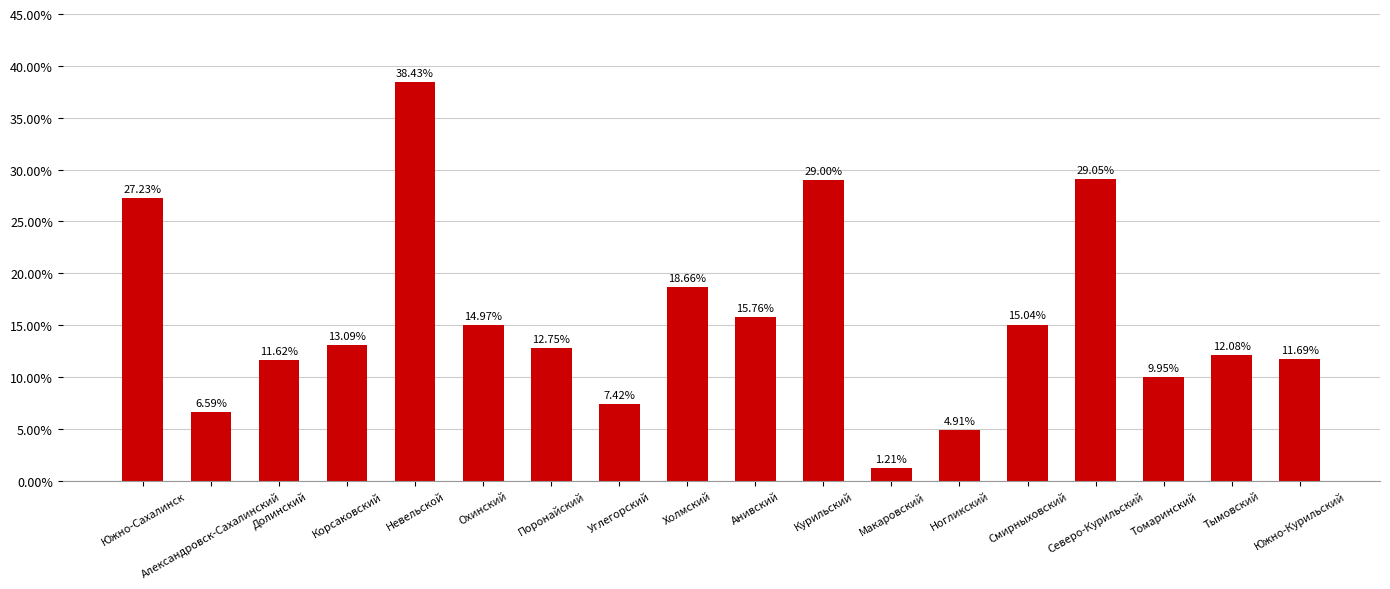

Between Смирныховский and Тымовский, which is larger?

Смирныховский